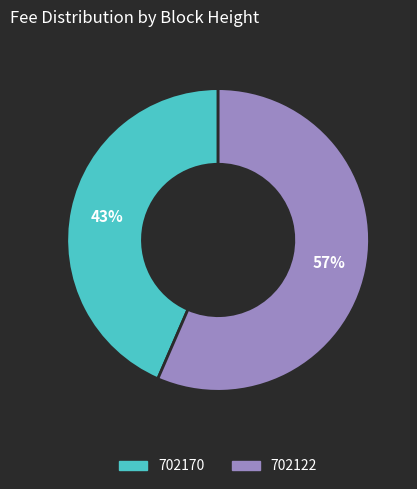

Which has a higher value, 702122 or 702170?

702122